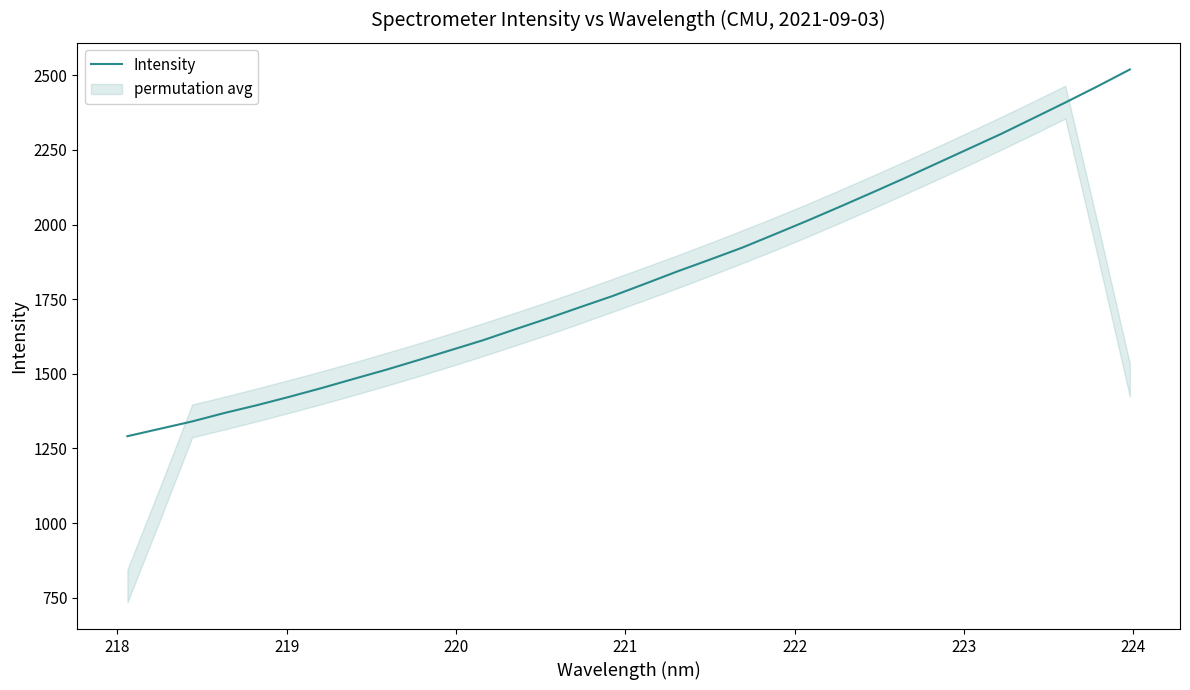

What is the lowest value of the Intensity series?

1291.2